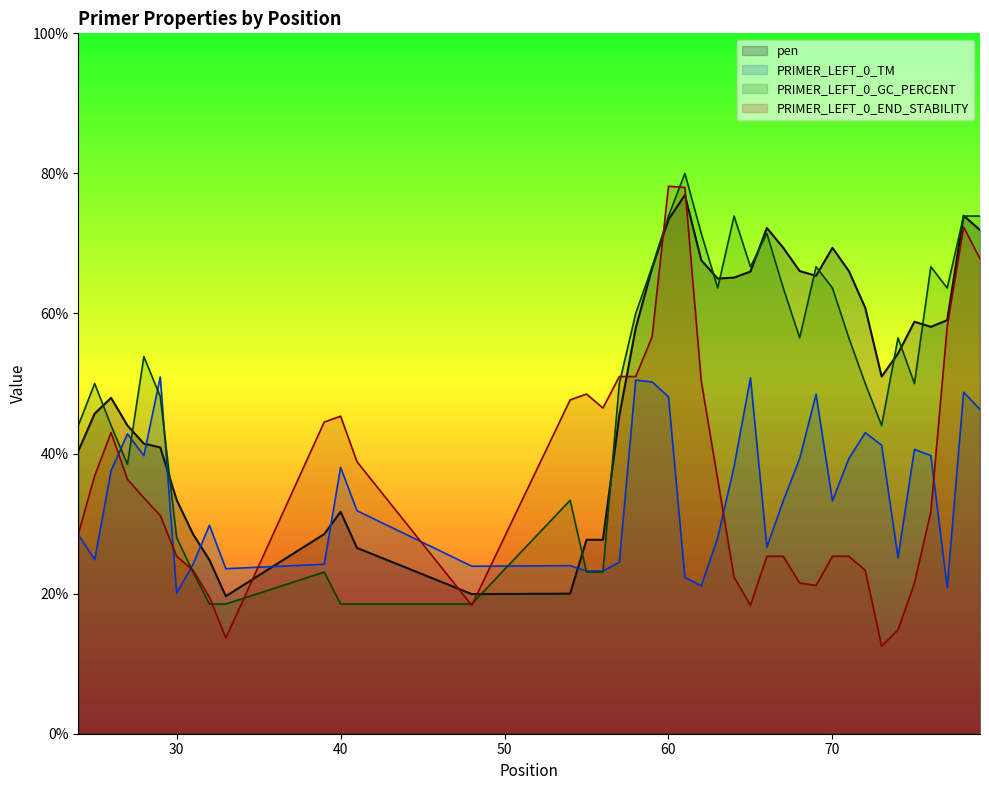

How many lines are shown in the chart?

4